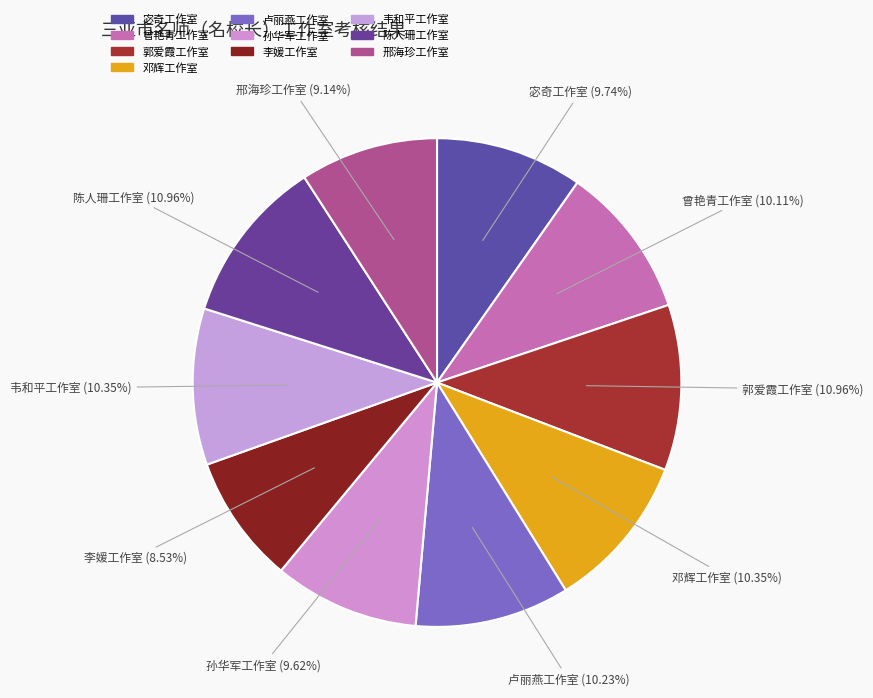

Which slice is the smallest?

李媛工作室